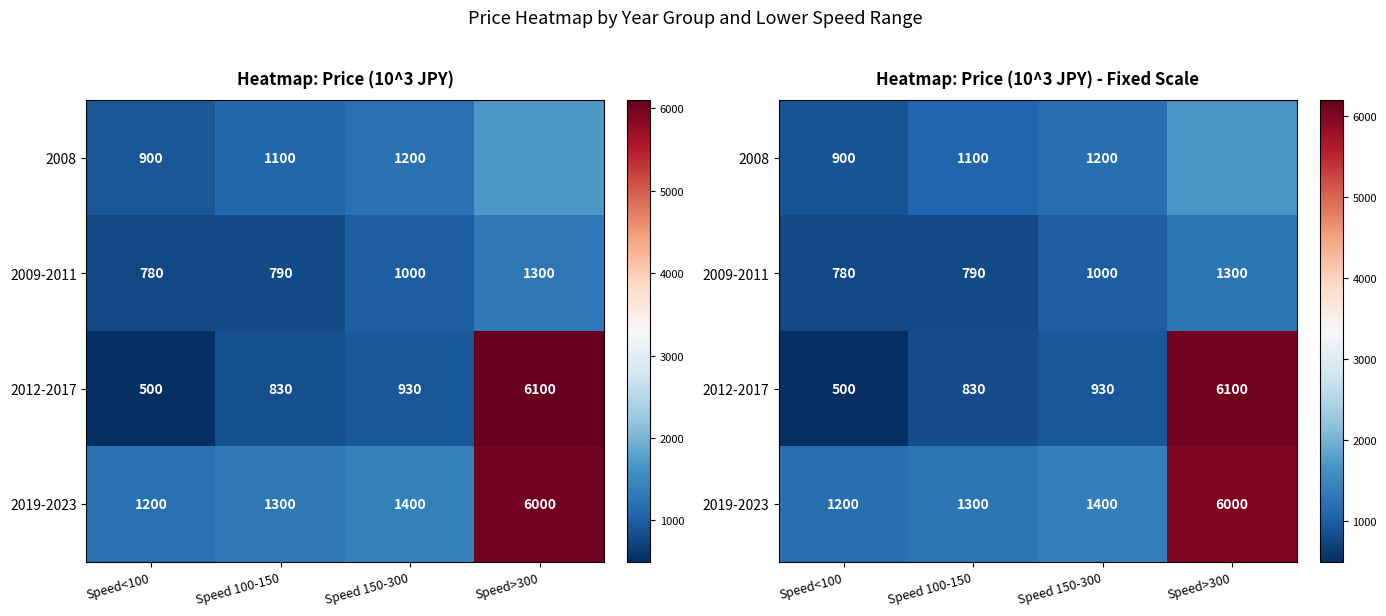

What is the sum of the 2009-2011 values at Speed 150-300 and Speed 100-150?

1790.0